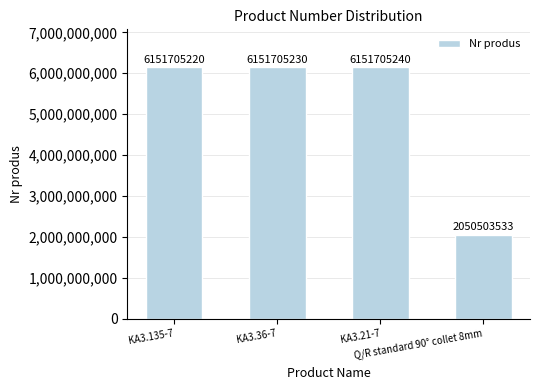

Rank the categories by value from lowest to highest.

Q/R standard 90° collet 8mm, KA3.135-7, KA3.36-7, KA3.21-7